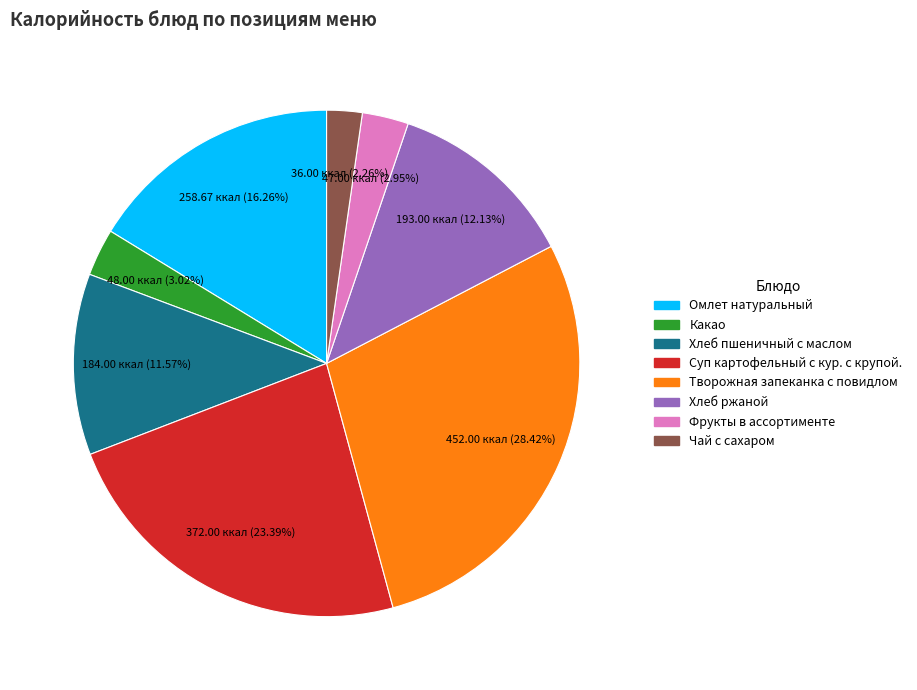

Between Творожная запеканка с повидлом and Хлеб пшеничный с маслом, which is larger?

Творожная запеканка с повидлом